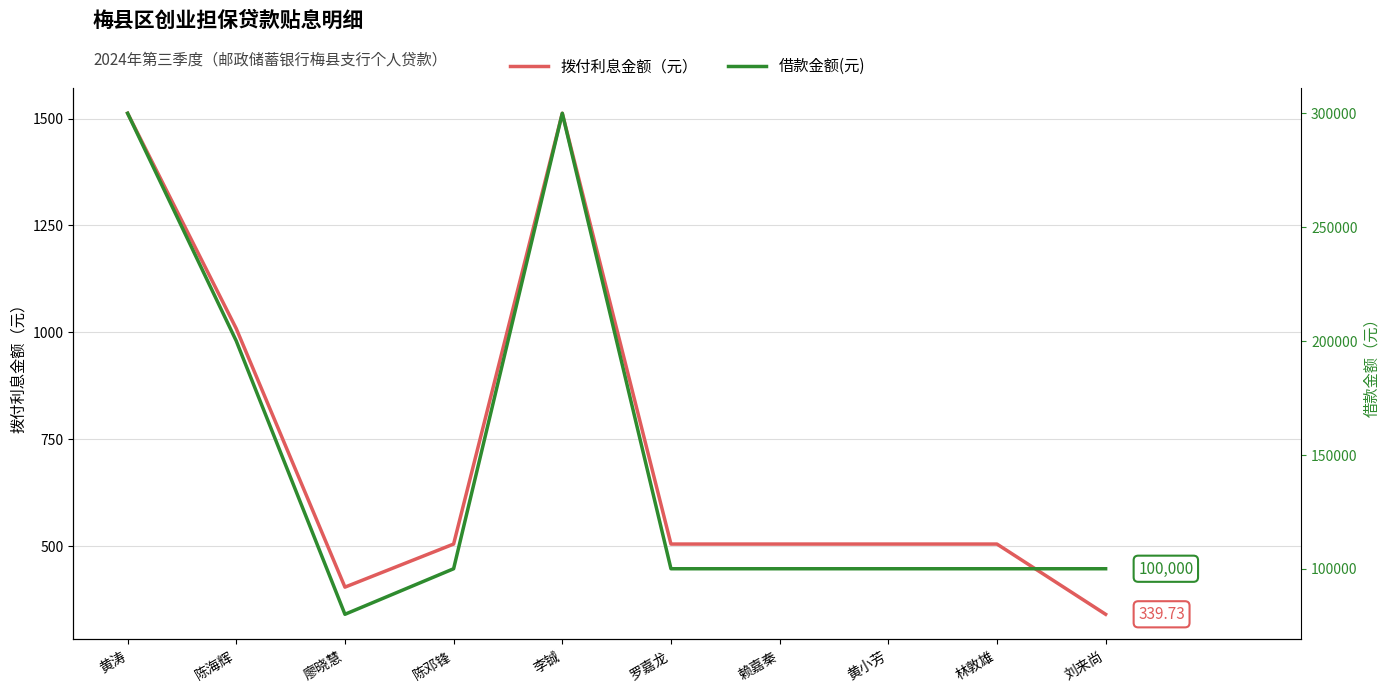

What are all the series names shown in the legend?

拨付利息金额（元）, 借款金额(元)